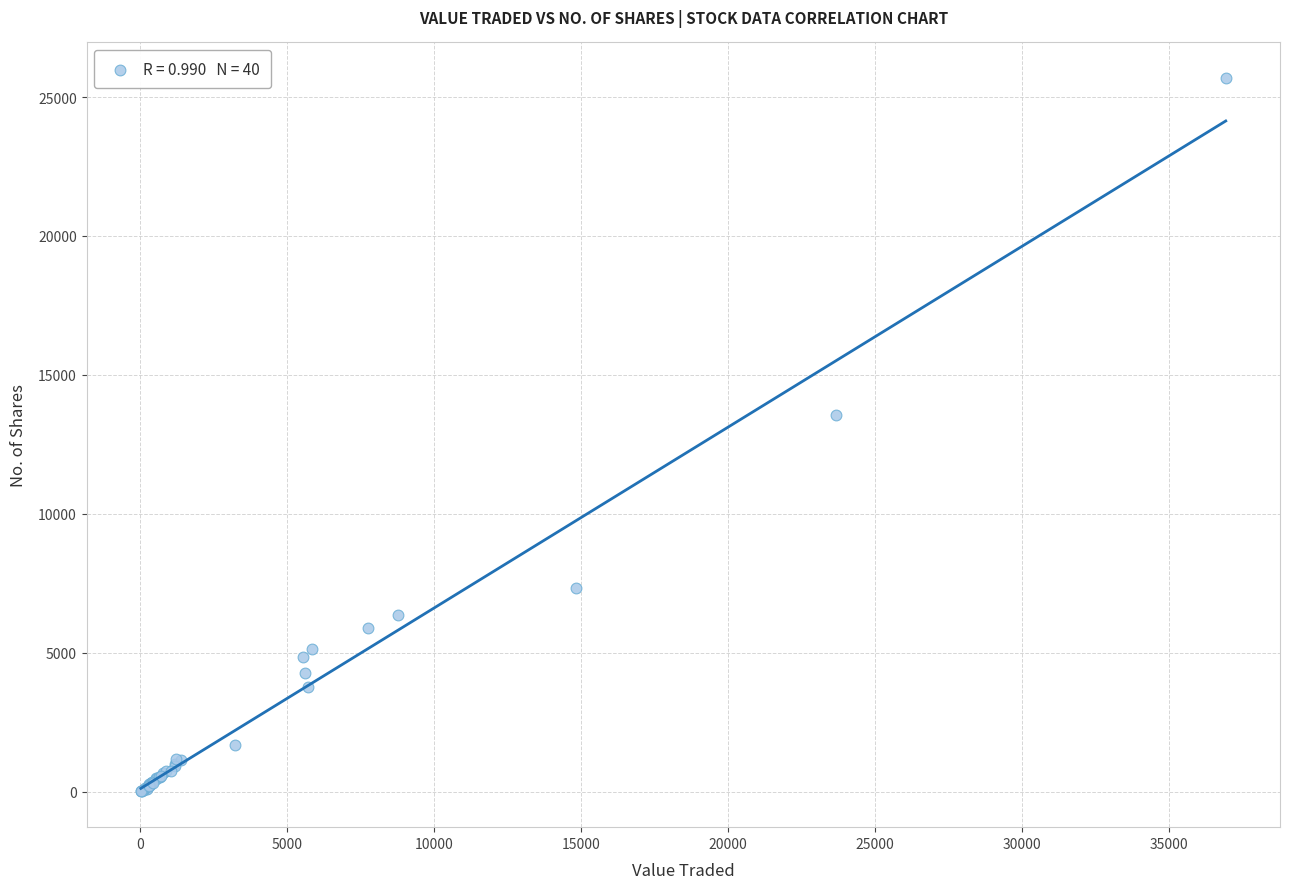

What Y value in the scatter plot is closest to 12845?

13543